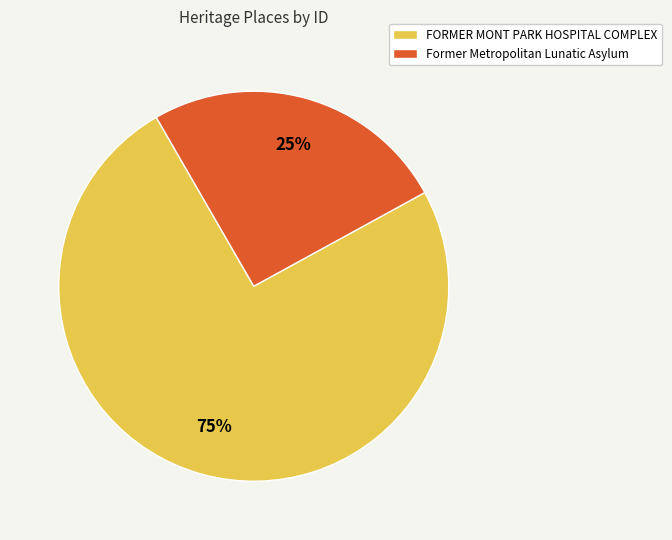

Which slice is the largest?

FORMER MONT PARK HOSPITAL COMPLEX